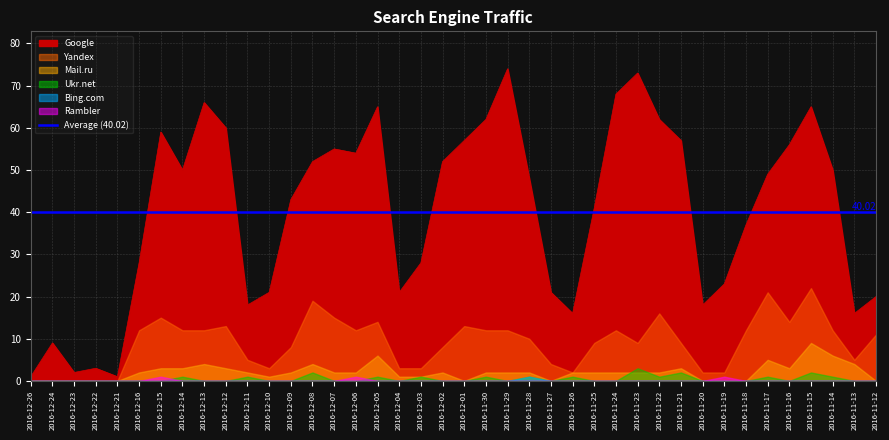

Reading left to right, extract all data points from this chart.

Google: 2016-12-26=1	2016-12-24=9	2016-12-23=2	2016-12-22=3	2016-12-21=1	2016-12-16=28	2016-12-15=59	2016-12-14=50	2016-12-13=66	2016-12-12=60	2016-12-11=18	2016-12-10=21	2016-12-09=43	2016-12-08=52	2016-12-07=55	2016-12-06=54	2016-12-05=65	2016-12-04=21	2016-12-03=28	2016-12-02=52	2016-12-01=57	2016-11-30=62	2016-11-29=74	2016-11-28=48	2016-11-27=21	2016-11-26=16	2016-11-25=41	2016-11-24=68	2016-11-23=73	2016-11-22=62	2016-11-21=57	2016-11-20=18	2016-11-19=23	2016-11-18=37	2016-11-17=49	2016-11-16=56	2016-11-15=65	2016-11-14=50	2016-11-13=16	2016-11-12=20
Yandex: 2016-12-26=0	2016-12-24=0	2016-12-23=0	2016-12-22=0	2016-12-21=0	2016-12-16=12	2016-12-15=15	2016-12-14=12	2016-12-13=12	2016-12-12=13	2016-12-11=5	2016-12-10=3	2016-12-09=8	2016-12-08=19	2016-12-07=15	2016-12-06=12	2016-12-05=14	2016-12-04=3	2016-12-03=3	2016-12-02=8	2016-12-01=13	2016-11-30=12	2016-11-29=12	2016-11-28=10	2016-11-27=4	2016-11-26=2	2016-11-25=9	2016-11-24=12	2016-11-23=9	2016-11-22=16	2016-11-21=9	2016-11-20=2	2016-11-19=2	2016-11-18=12	2016-11-17=21	2016-11-16=14	2016-11-15=22	2016-11-14=12	2016-11-13=5	2016-11-12=11
Mail.ru: 2016-12-26=0	2016-12-24=0	2016-12-23=0	2016-12-22=0	2016-12-21=0	2016-12-16=2	2016-12-15=3	2016-12-14=3	2016-12-13=4	2016-12-12=3	2016-12-11=2	2016-12-10=1	2016-12-09=2	2016-12-08=4	2016-12-07=2	2016-12-06=2	2016-12-05=6	2016-12-04=1	2016-12-03=1	2016-12-02=2	2016-12-01=0	2016-11-30=2	2016-11-29=2	2016-11-28=2	2016-11-27=0	2016-11-26=2	2016-11-25=2	2016-11-24=2	2016-11-23=2	2016-11-22=2	2016-11-21=3	2016-11-20=0	2016-11-19=0	2016-11-18=0	2016-11-17=5	2016-11-16=3	2016-11-15=9	2016-11-14=6	2016-11-13=4	2016-11-12=0
Ukr.net: 2016-12-26=0	2016-12-24=0	2016-12-23=0	2016-12-22=0	2016-12-21=0	2016-12-16=0	2016-12-15=0	2016-12-14=1	2016-12-13=0	2016-12-12=0	2016-12-11=1	2016-12-10=0	2016-12-09=0	2016-12-08=2	2016-12-07=0	2016-12-06=0	2016-12-05=1	2016-12-04=0	2016-12-03=1	2016-12-02=0	2016-12-01=0	2016-11-30=1	2016-11-29=0	2016-11-28=1	2016-11-27=0	2016-11-26=1	2016-11-25=0	2016-11-24=0	2016-11-23=3	2016-11-22=1	2016-11-21=2	2016-11-20=0	2016-11-19=0	2016-11-18=0	2016-11-17=1	2016-11-16=0	2016-11-15=2	2016-11-14=1	2016-11-13=0	2016-11-12=0
Bing.com: 2016-12-26=0	2016-12-24=0	2016-12-23=0	2016-12-22=0	2016-12-21=0	2016-12-16=0	2016-12-15=0	2016-12-14=0	2016-12-13=0	2016-12-12=0	2016-12-11=0	2016-12-10=0	2016-12-09=0	2016-12-08=0	2016-12-07=0	2016-12-06=0	2016-12-05=0	2016-12-04=0	2016-12-03=0	2016-12-02=0	2016-12-01=0	2016-11-30=0	2016-11-29=0	2016-11-28=1	2016-11-27=0	2016-11-26=0	2016-11-25=0	2016-11-24=0	2016-11-23=0	2016-11-22=0	2016-11-21=0	2016-11-20=0	2016-11-19=0	2016-11-18=0	2016-11-17=0	2016-11-16=0	2016-11-15=0	2016-11-14=0	2016-11-13=0	2016-11-12=0
Rambler: 2016-12-26=0	2016-12-24=0	2016-12-23=0	2016-12-22=0	2016-12-21=0	2016-12-16=0	2016-12-15=1	2016-12-14=0	2016-12-13=0	2016-12-12=0	2016-12-11=0	2016-12-10=0	2016-12-09=0	2016-12-08=0	2016-12-07=0	2016-12-06=1	2016-12-05=0	2016-12-04=0	2016-12-03=0	2016-12-02=0	2016-12-01=0	2016-11-30=0	2016-11-29=0	2016-11-28=0	2016-11-27=0	2016-11-26=0	2016-11-25=0	2016-11-24=0	2016-11-23=0	2016-11-22=0	2016-11-21=0	2016-11-20=0	2016-11-19=1	2016-11-18=0	2016-11-17=0	2016-11-16=0	2016-11-15=0	2016-11-14=0	2016-11-13=0	2016-11-12=0